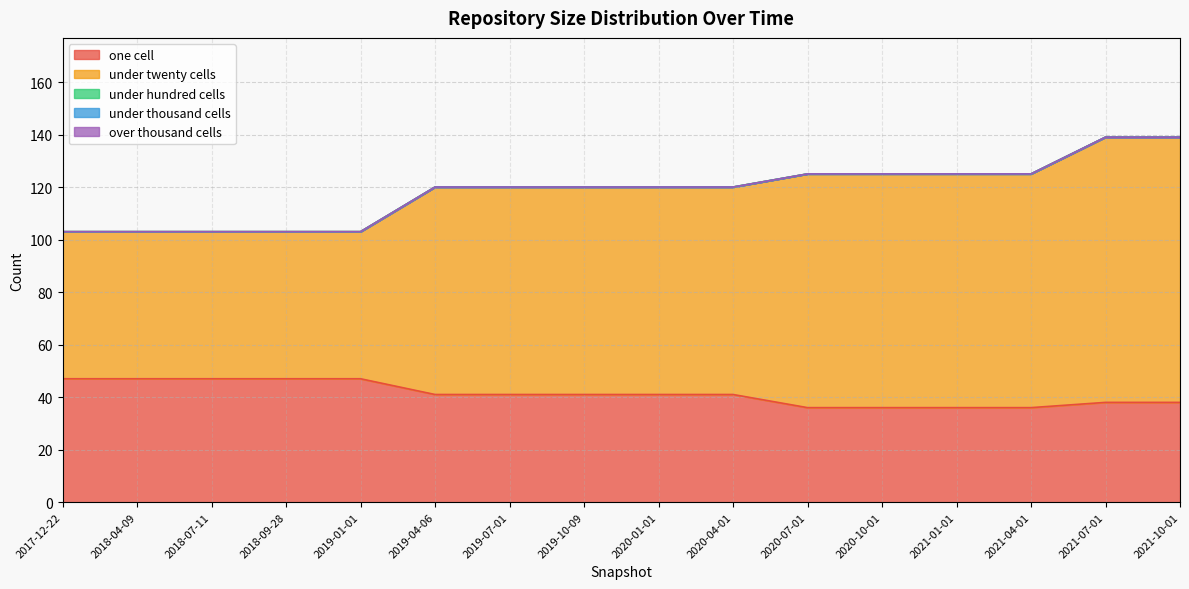

Is it true that under_thousand_cells equals 0 at 2021-01-01?

True